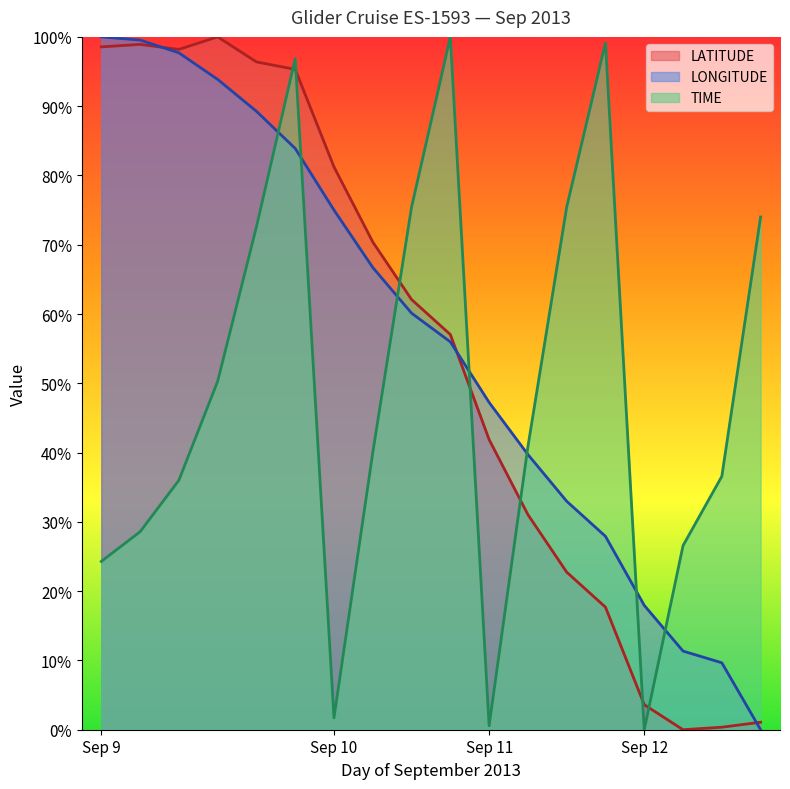

True or false: LATITUDE and TIME intersect in this chart.

True